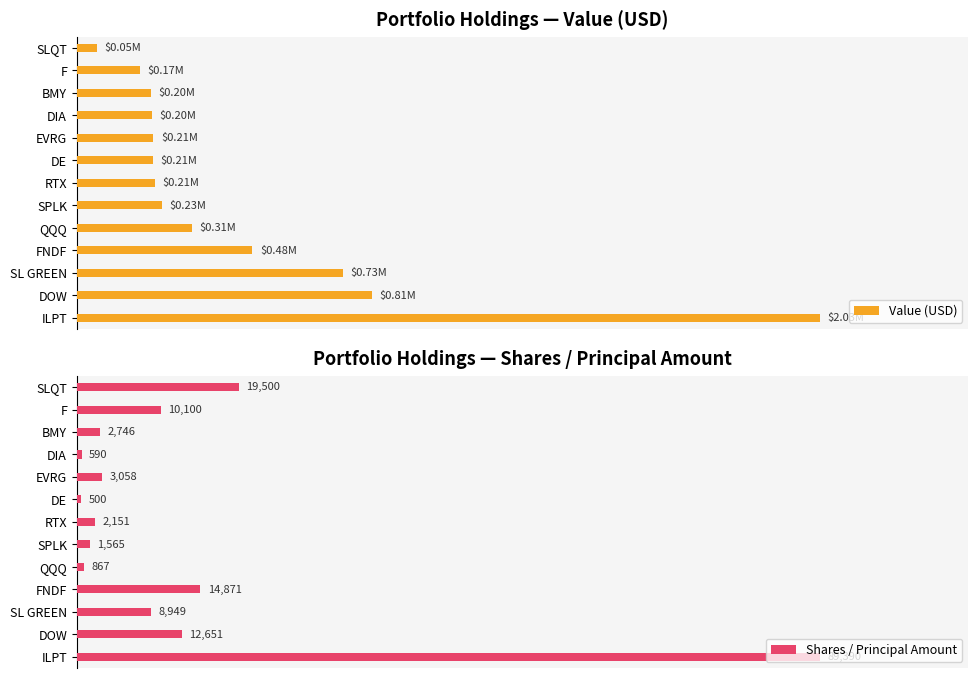

True or false: Value (USD) has a value of 139.8 at ILPT.

False